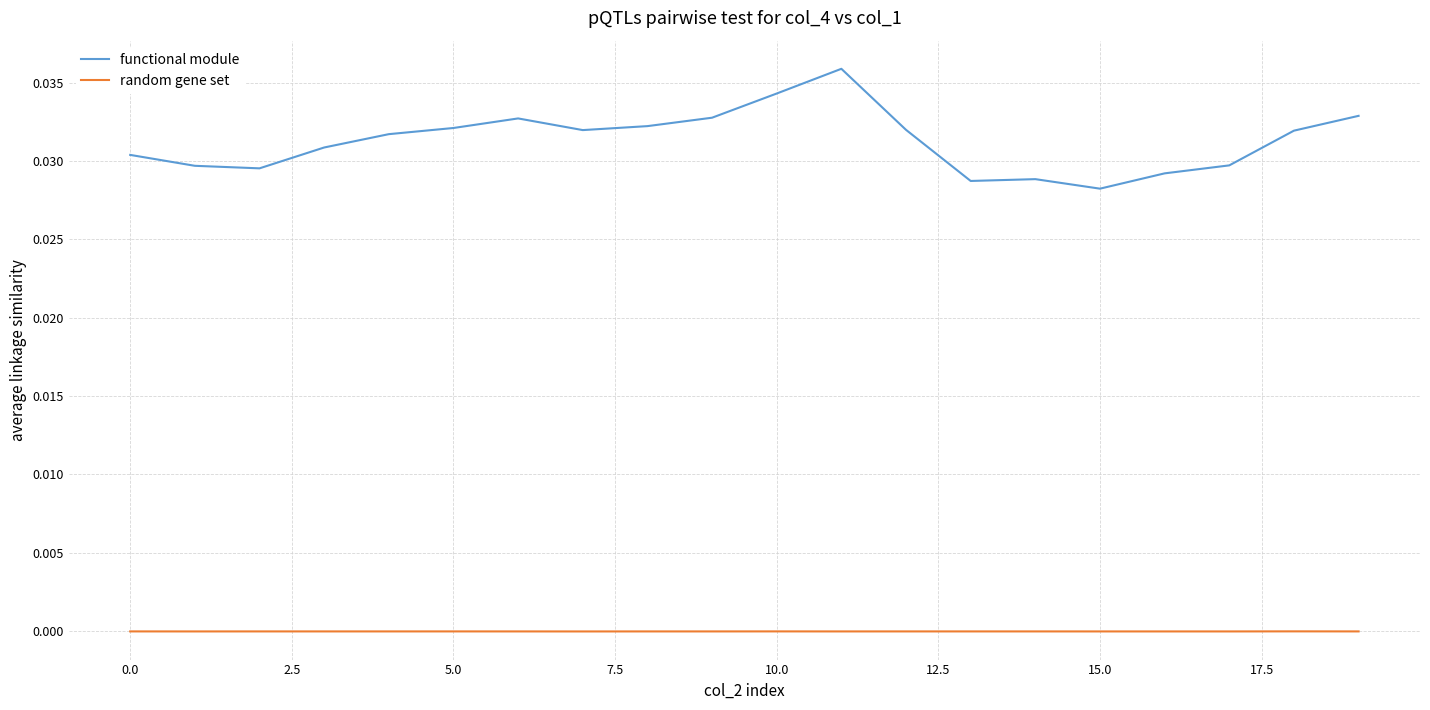

Which series has the widest spread of values?

functional module